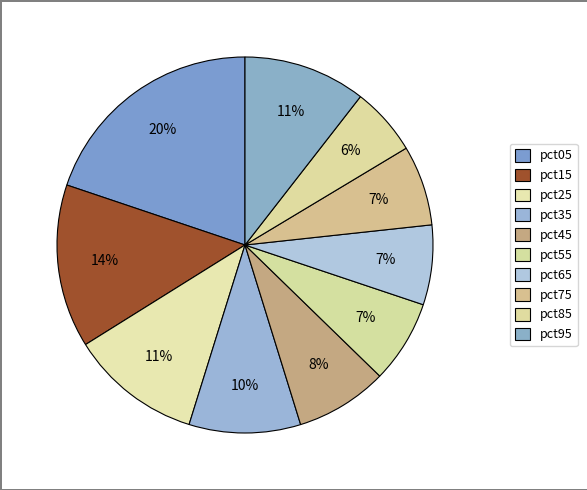

True or false: pct65 accounts for 1% of the total.

False